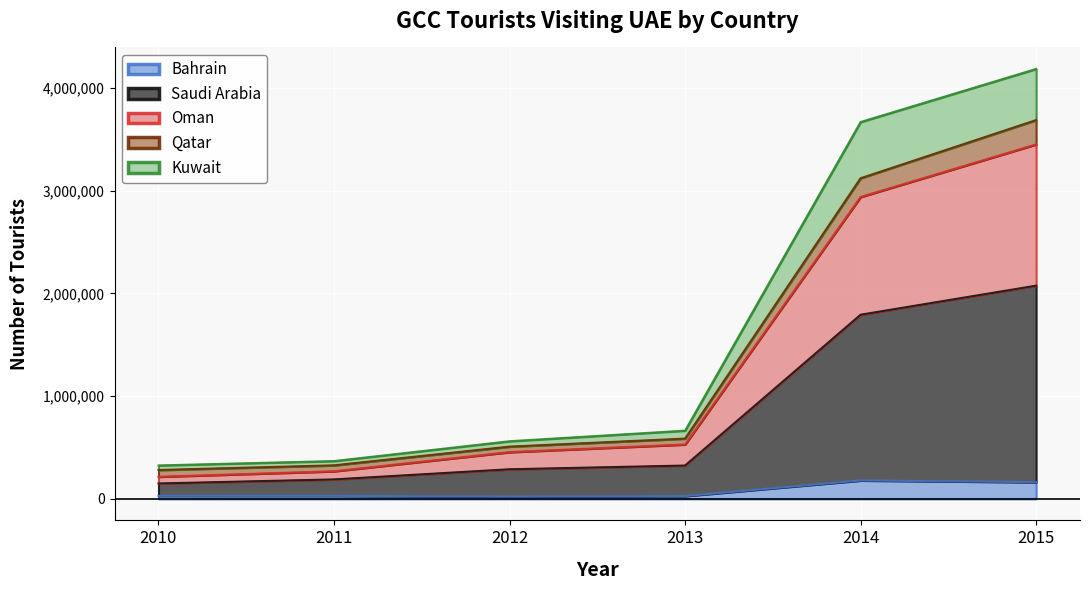

At which category is the sum across all series the highest?

2015